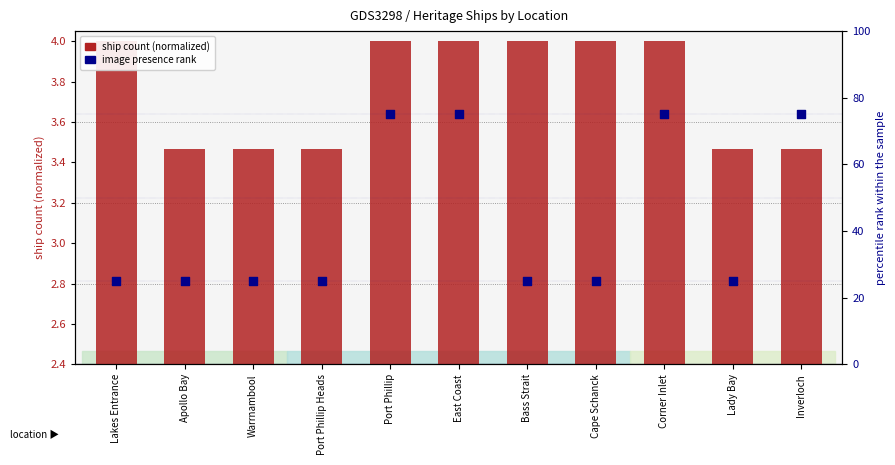

Which series contains the lowest Y value?

ship count (normalized)